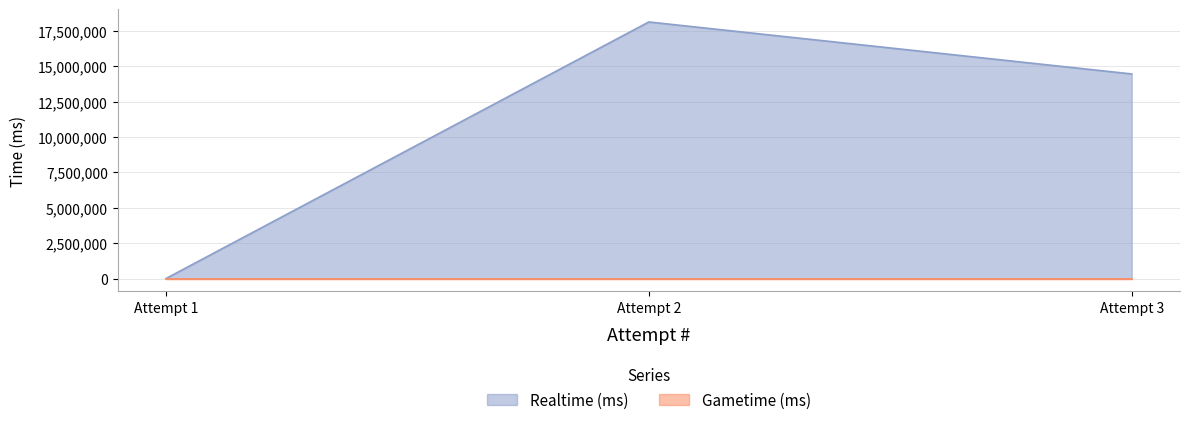

Between Attempt 2 and Attempt 3, which series saw the biggest shift?

Realtime (ms)